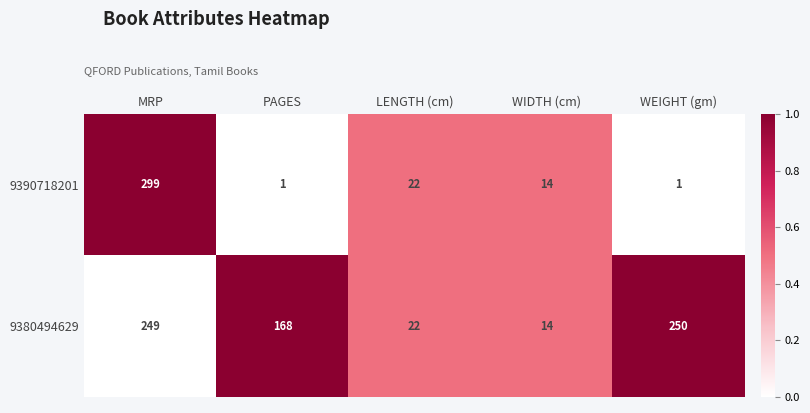

Which series has the largest range (max minus min)?

9390718201